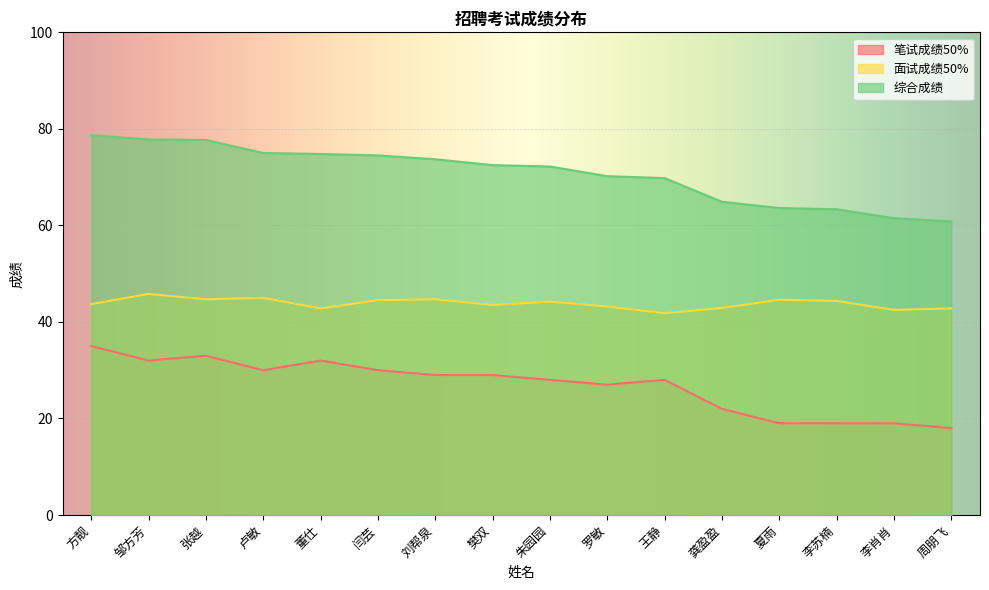

How many lines are shown in the chart?

3